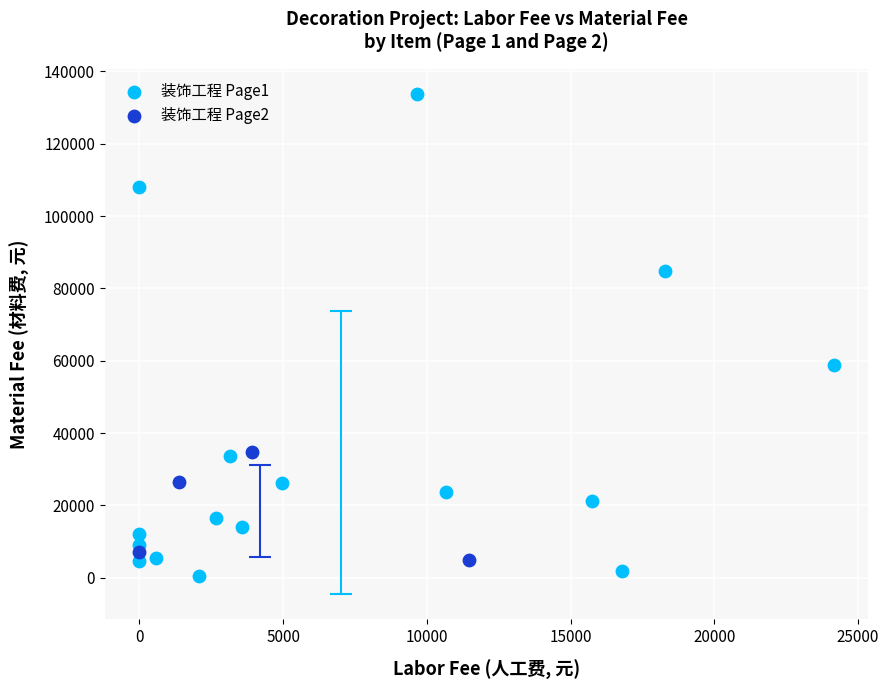

Which series reaches the maximum Y coordinate?

装饰工程 Page1